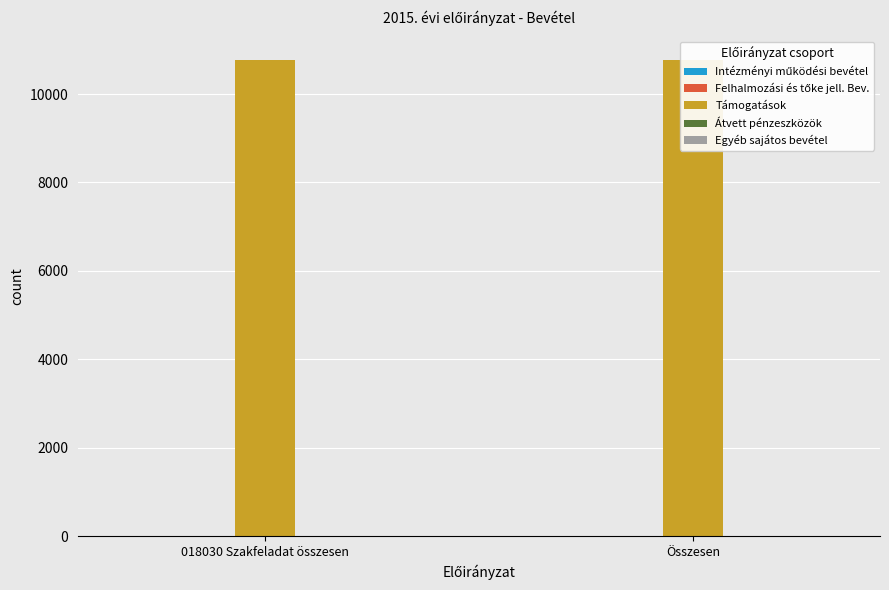

How many groups of bars are there?

2